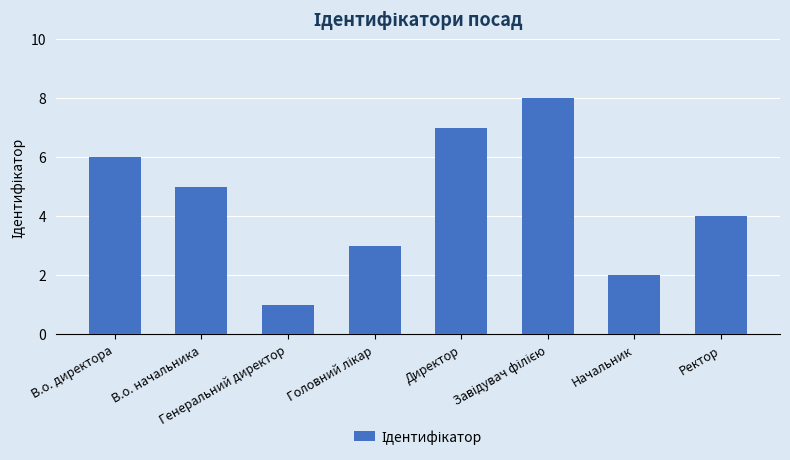

Read the value at В.о. начальника.

5